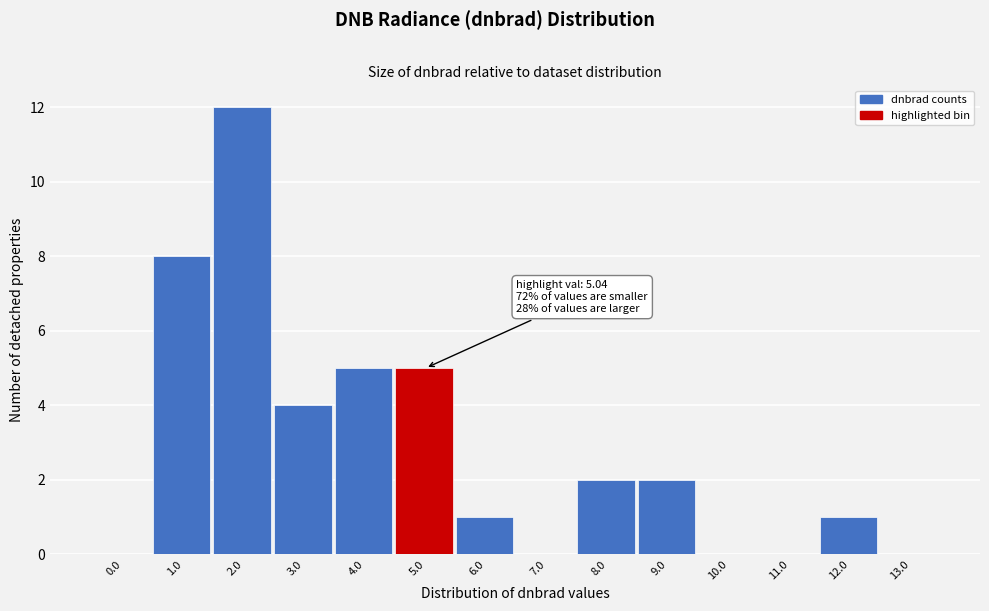

Reading right to left, list all the values displayed in this chart.

13.0=0	12.0=1	11.0=0	10.0=0	9.0=2	8.0=2	7.0=0	6.0=1	5.0=5	4.0=5	3.0=4	2.0=12	1.0=8	0.0=0